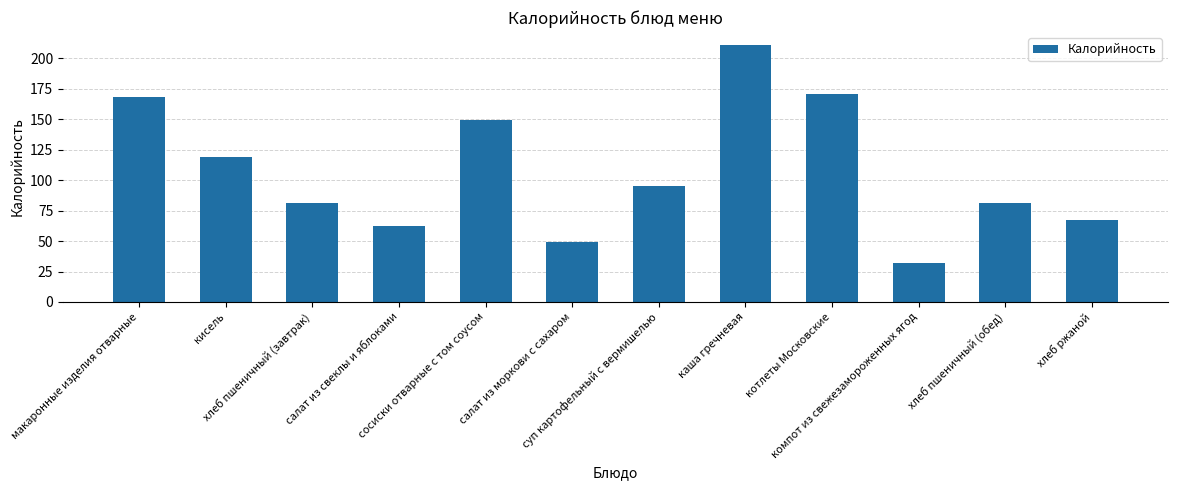

Which category has the highest value across all series?

каша гречневая